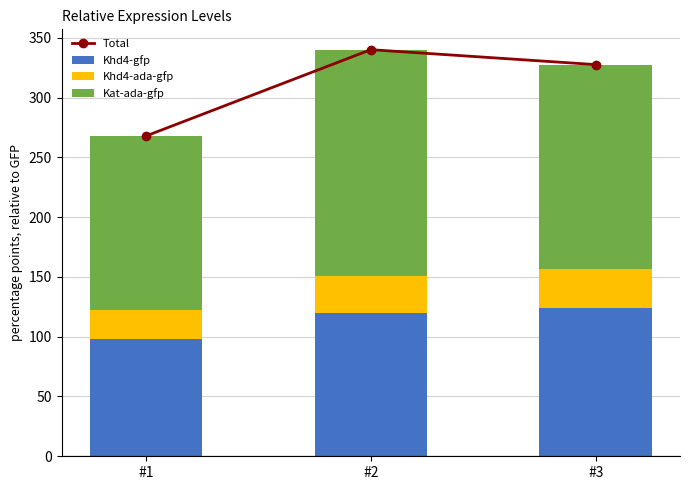

What is the difference between the second highest and minimum values in the Khd4-gfp series?

21.9